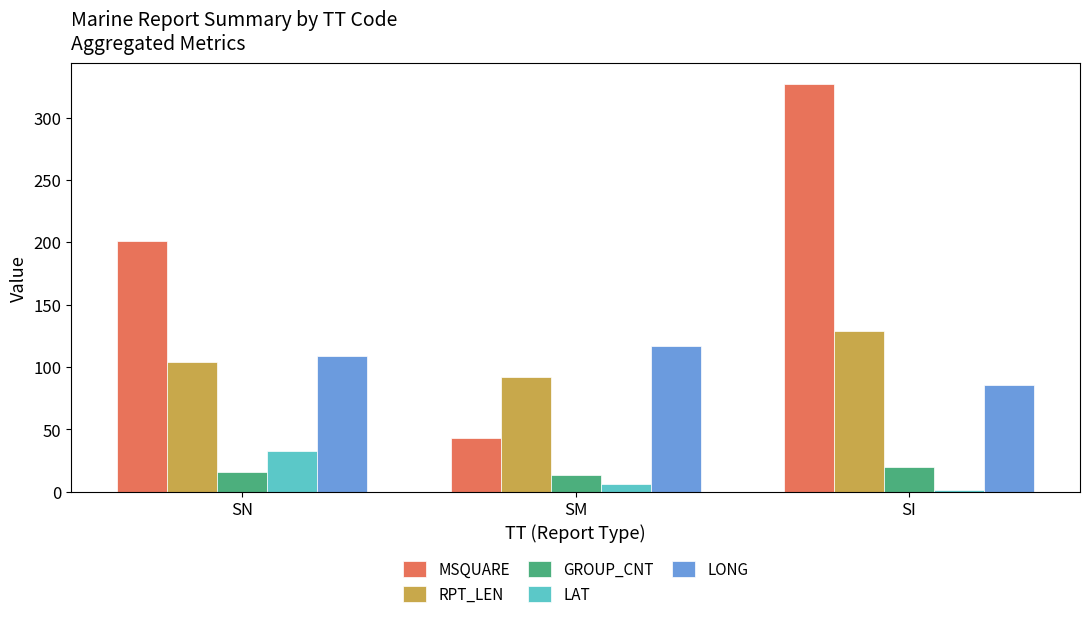

Reading left to right, list all the values displayed in this chart.

MSQUARE: 200.9	43.0	327.0
RPT_LEN: 104.1	92.0	129.0
GROUP_CNT: 15.9	13.5	20.0
LAT: 32.7	6.5	1.2
LONG: 108.6	116.8	85.6